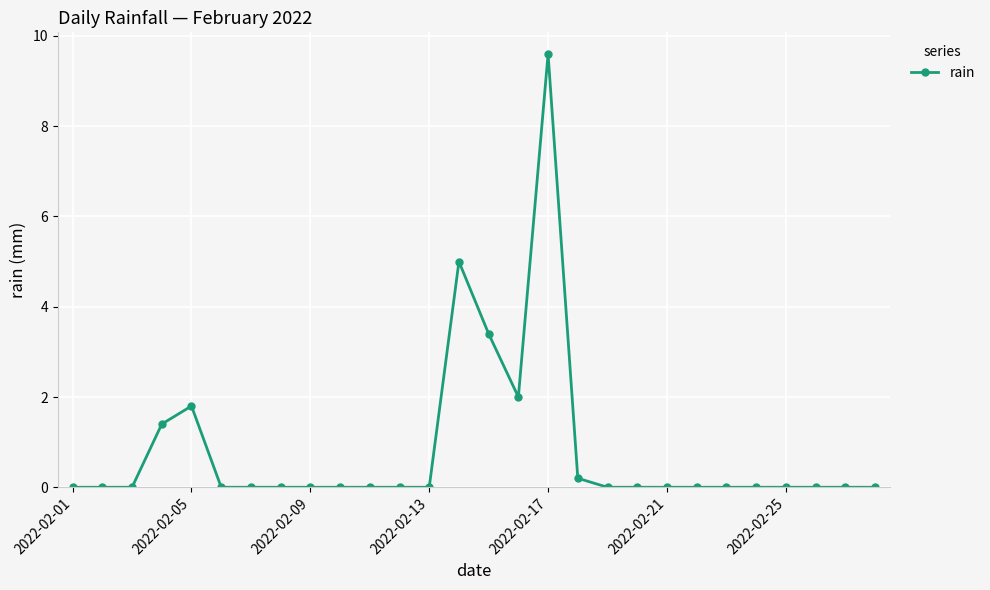

Does the chart display data point markers on the line(s)?

Yes